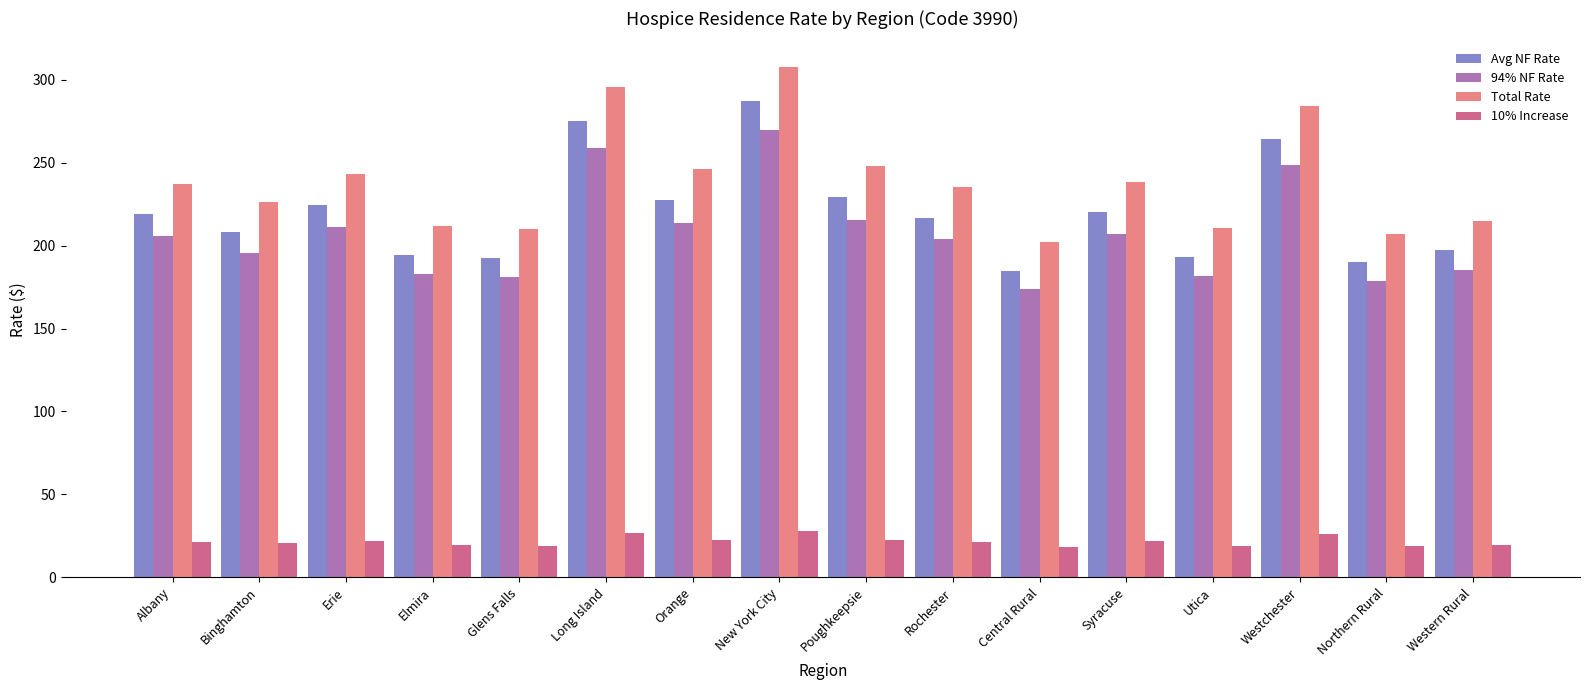

Which series has the largest total across all categories?

Total Rate